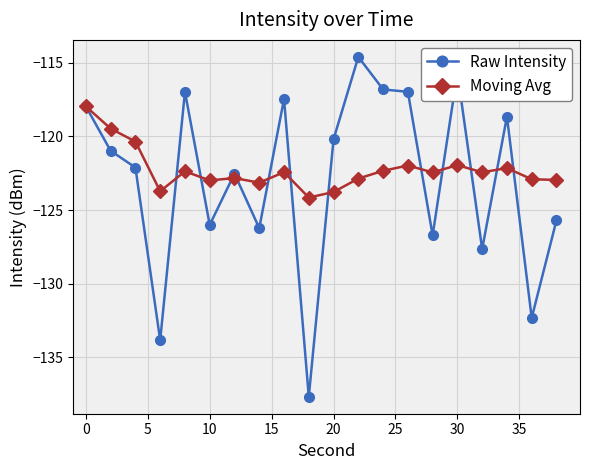

What is the value of the Moving Avg point at the 20th from the left?

-123.0